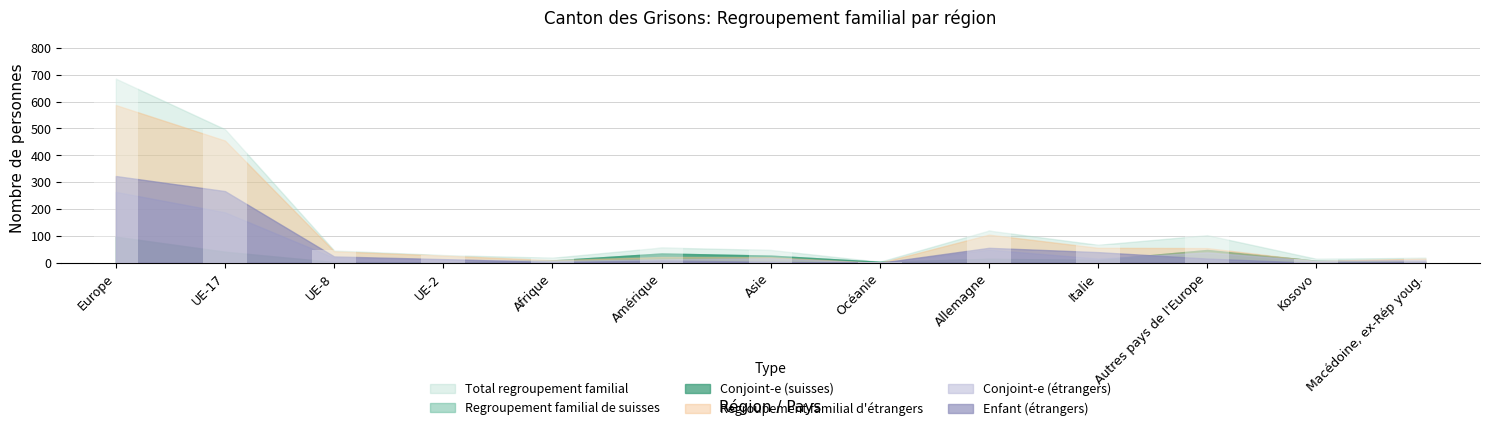

How many data points in Conjoint-e (suisses) are less than 11?

6